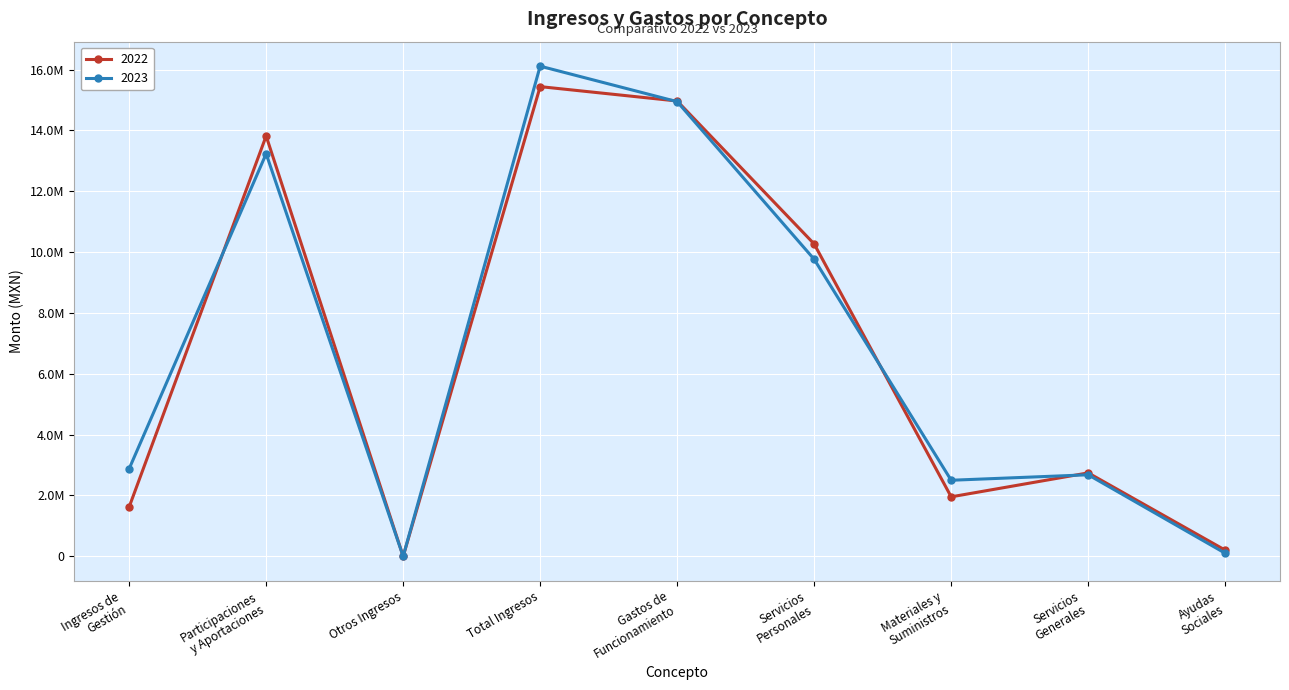

What is the value of the 2023 point at the 7th from the left?

2500898.7